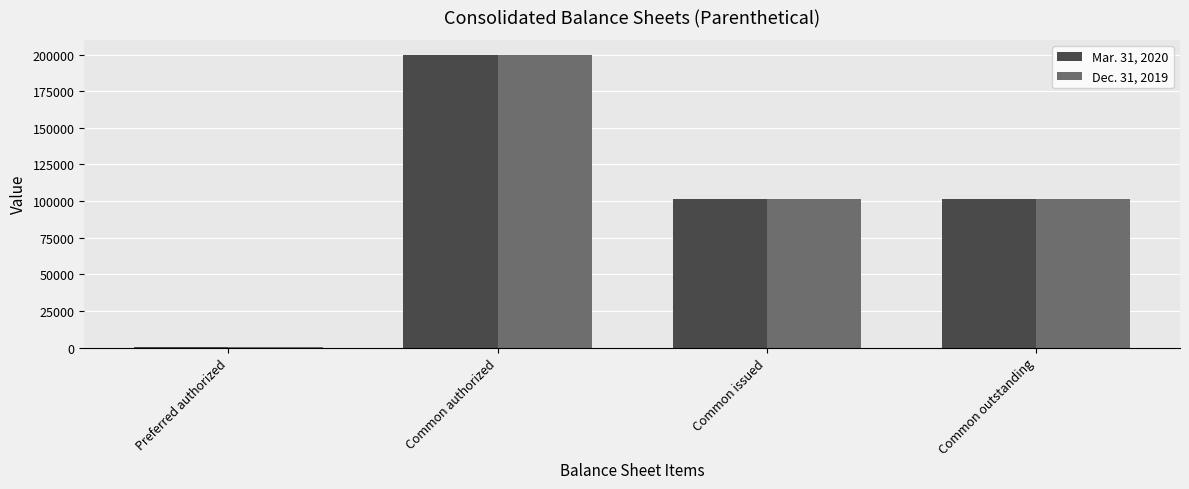

Count the number of data series in this chart.

2